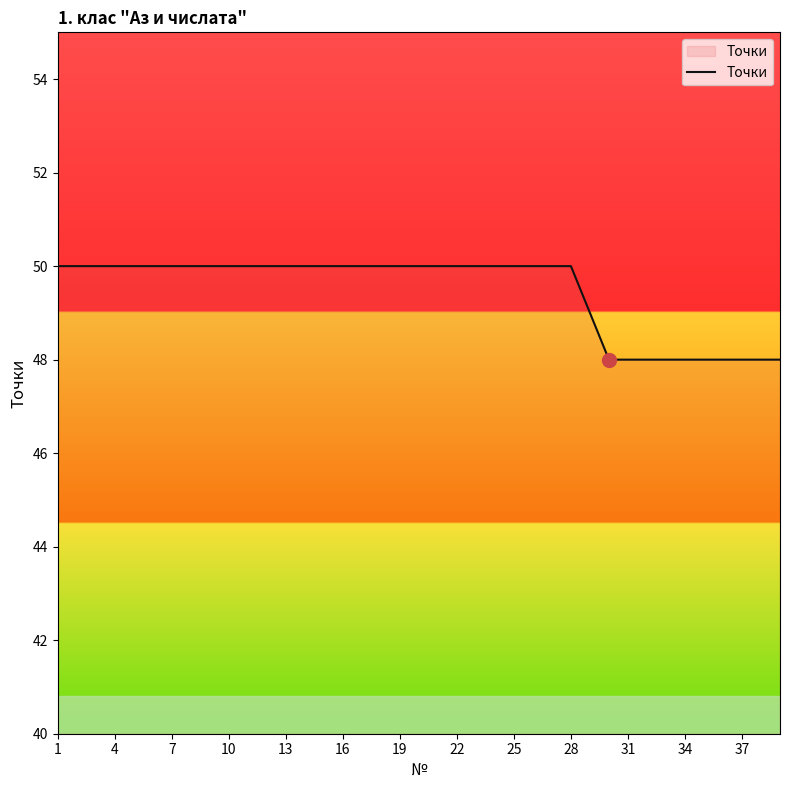

Reading left to right, what are all the values shown in this chart?

50	50	50	50	50	50	50	50	50	50	50	50	50	50	50	50	50	50	50	50	50	50	50	50	50	50	50	50	49	48	48	48	48	48	48	48	48	48	48